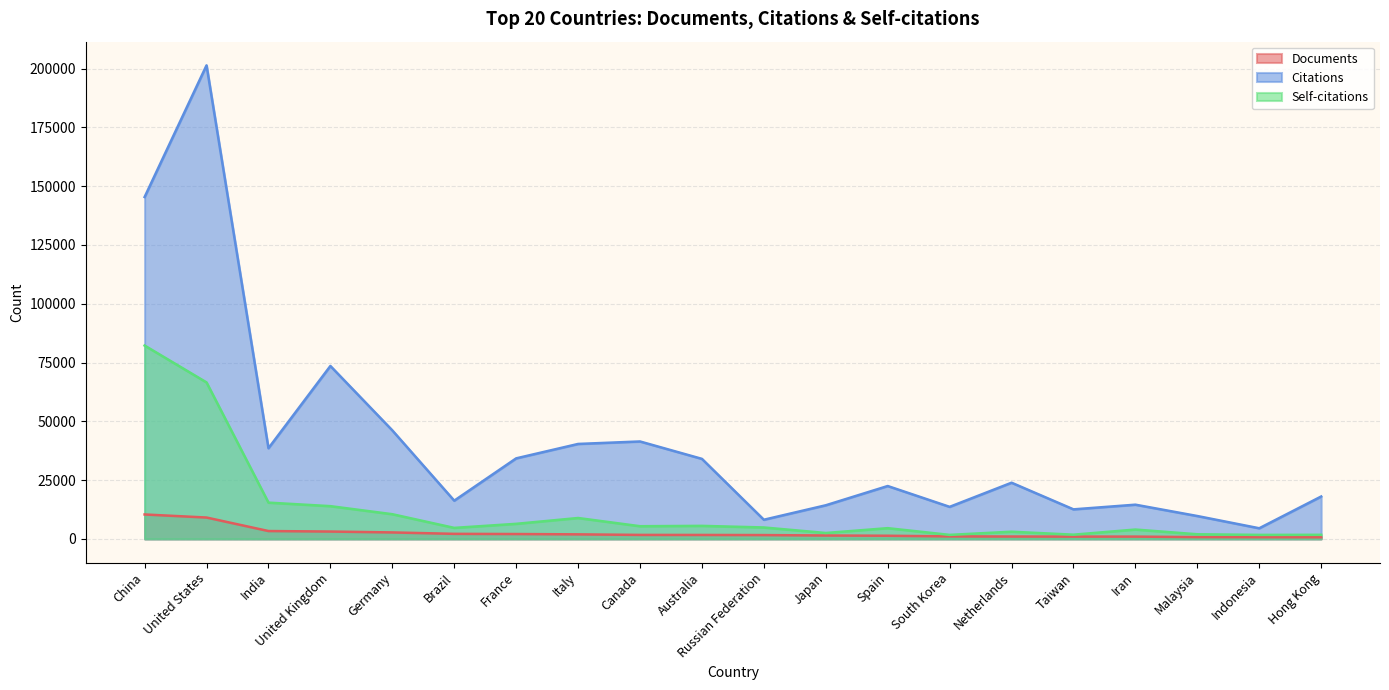

True or false: Citations has more than 1 interior local peaks.

True